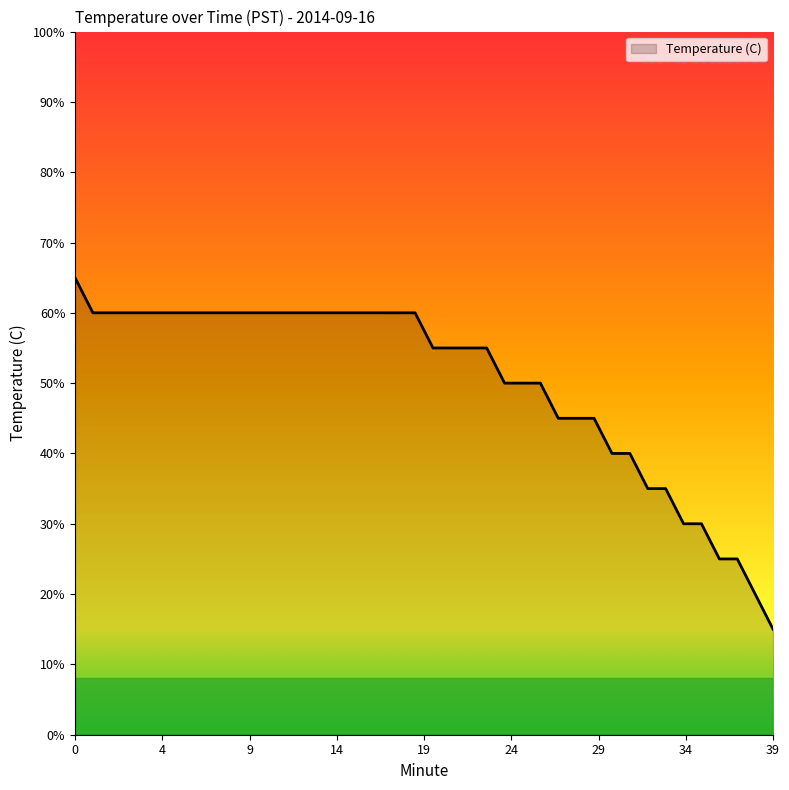

Does the chart have visible grid lines?

No